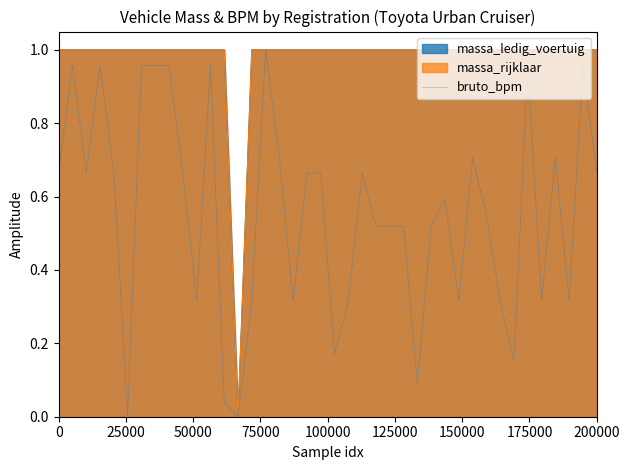

Does the chart display data point markers on the line(s)?

No